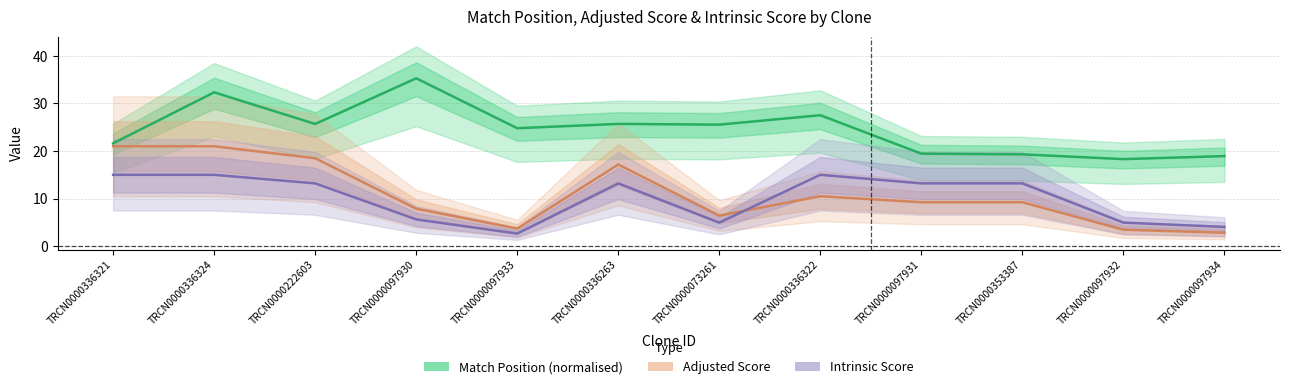

How many data points in Adjusted Score are less than 9?

5